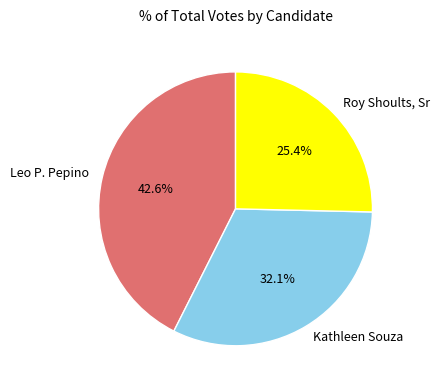

Rank the categories by value from lowest to highest.

Roy Shoults, Sr, Kathleen Souza, Leo P. Pepino